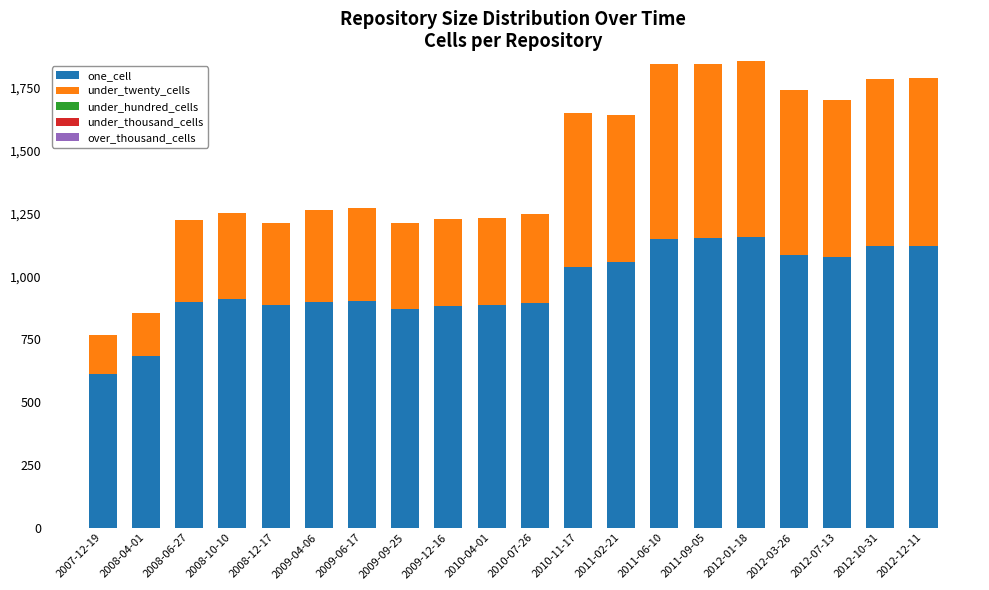

Are the bars horizontal?

No